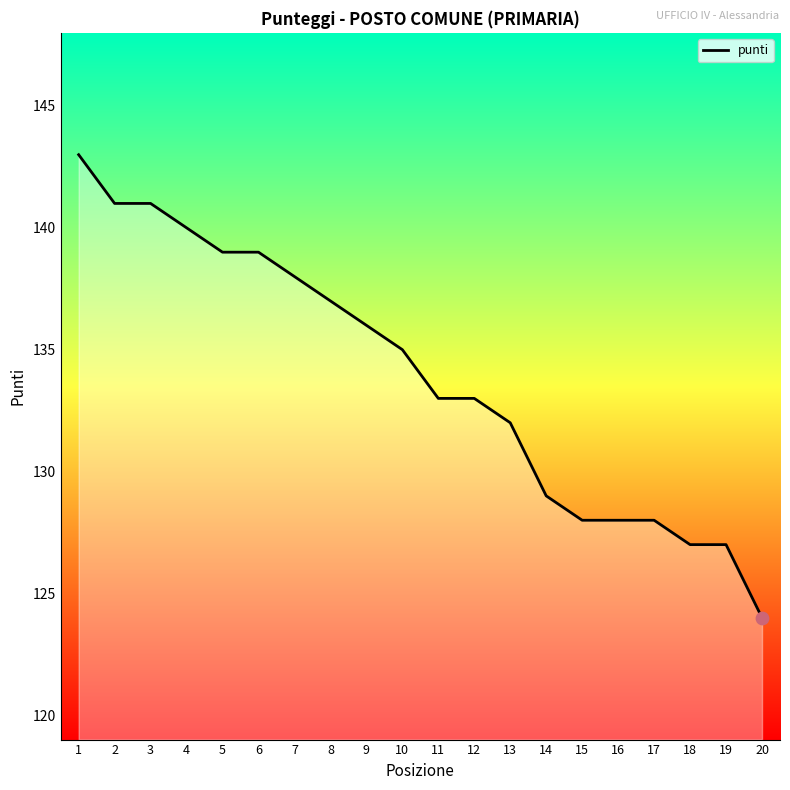

Which has a higher value, 17 or 5?

5